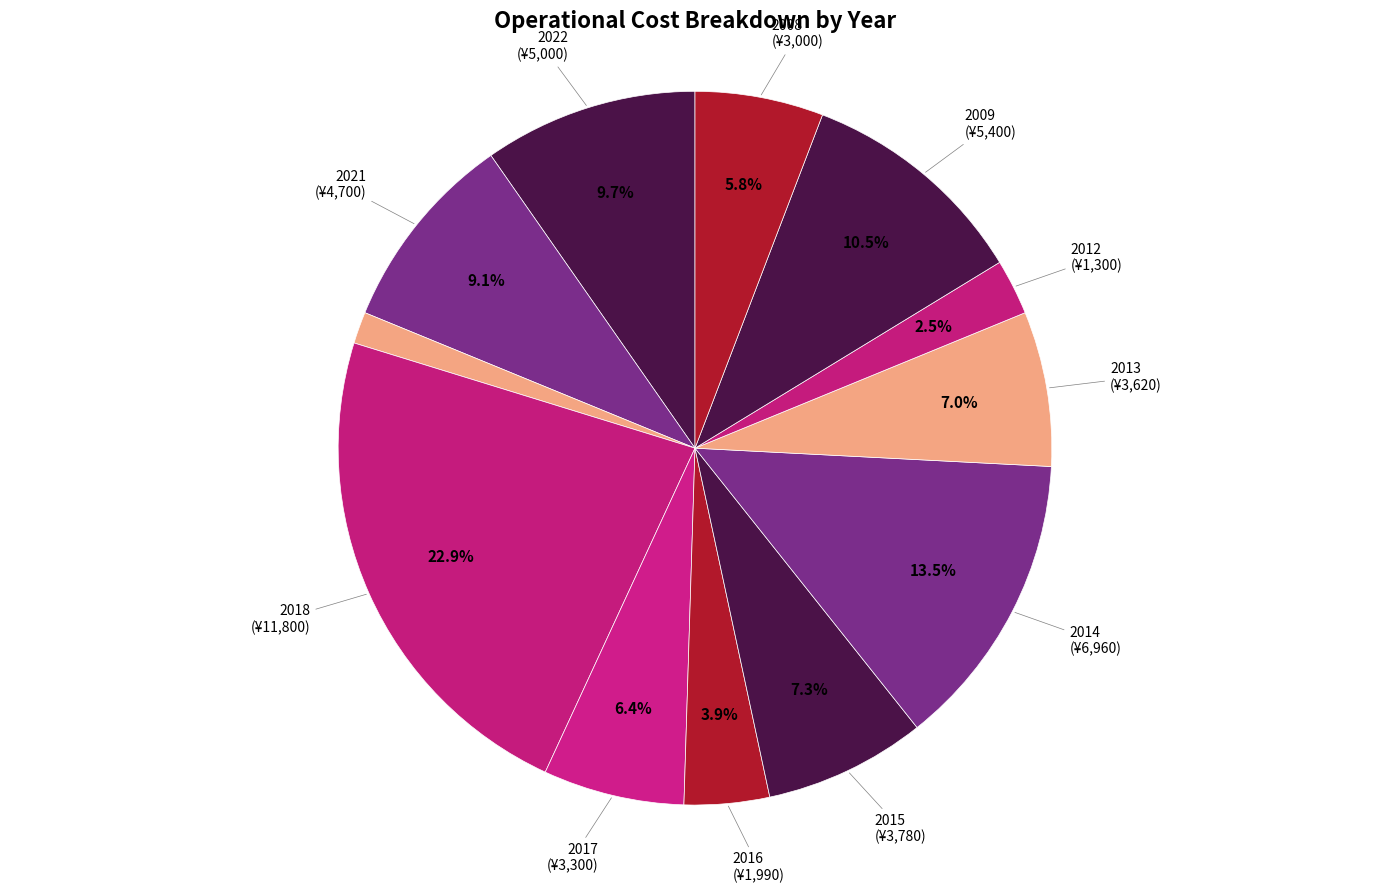

How many slices are in this pie chart?

12